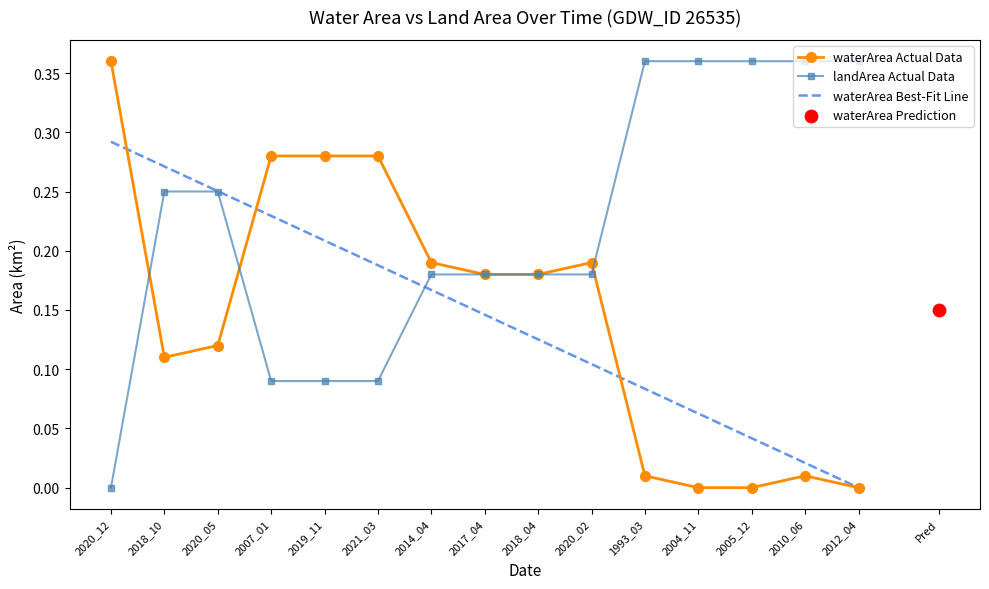

Which series contains the lowest Y value?

waterArea Actual Data